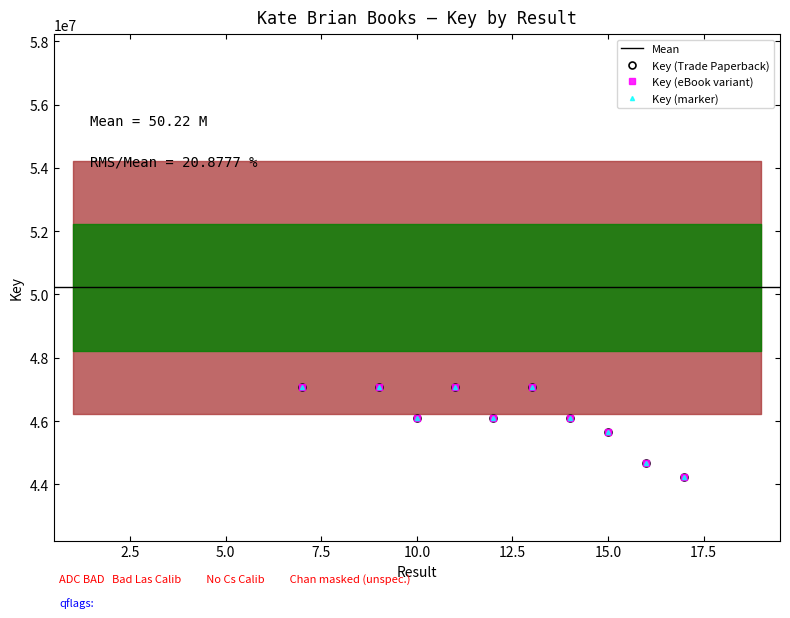

At which category does the data reach its first local valley?

3